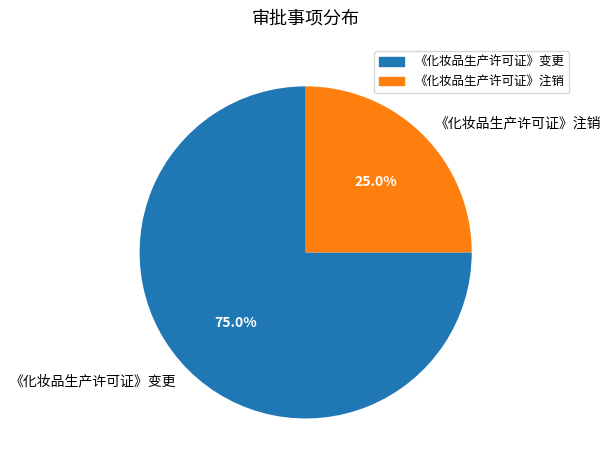

What percentage is the 《化妆品生产许可证》注销 slice, to the nearest percent?

25%